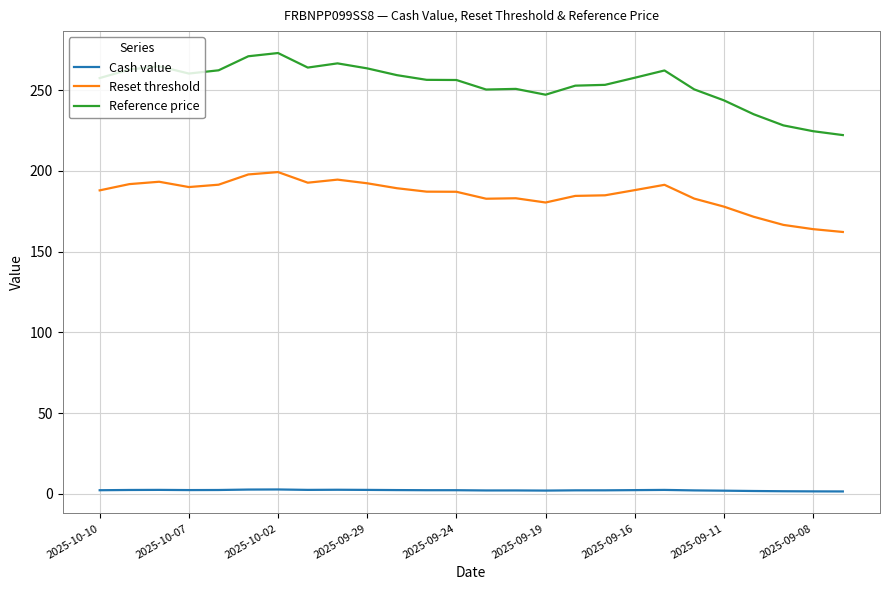

Which series has the largest total across all categories?

Reference price